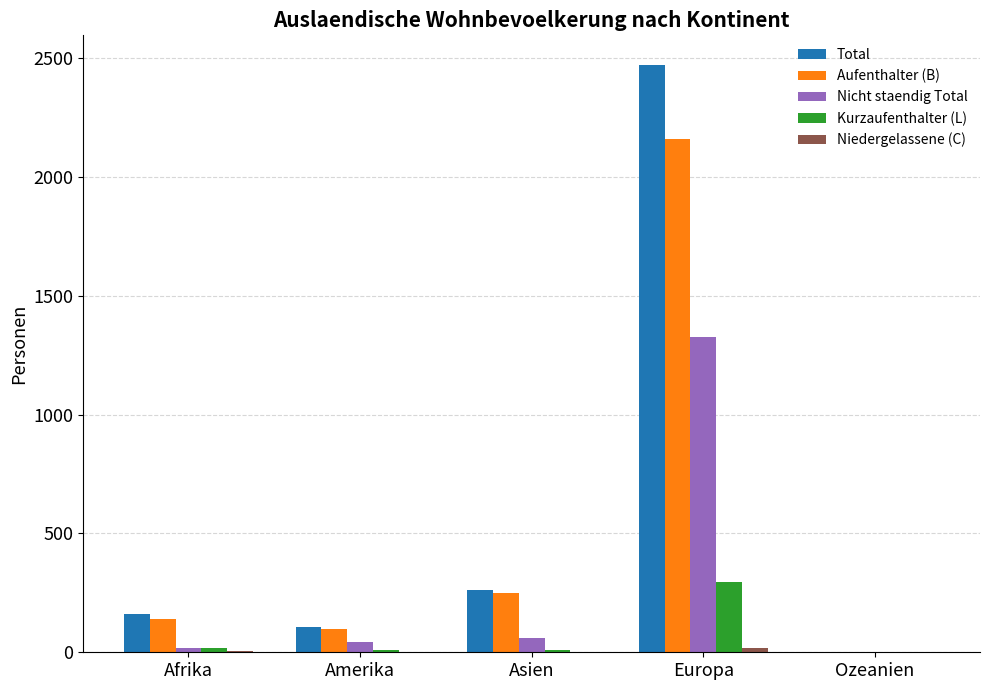

Which category has the highest value in the Kurzaufenthalter (L) series?

Europa